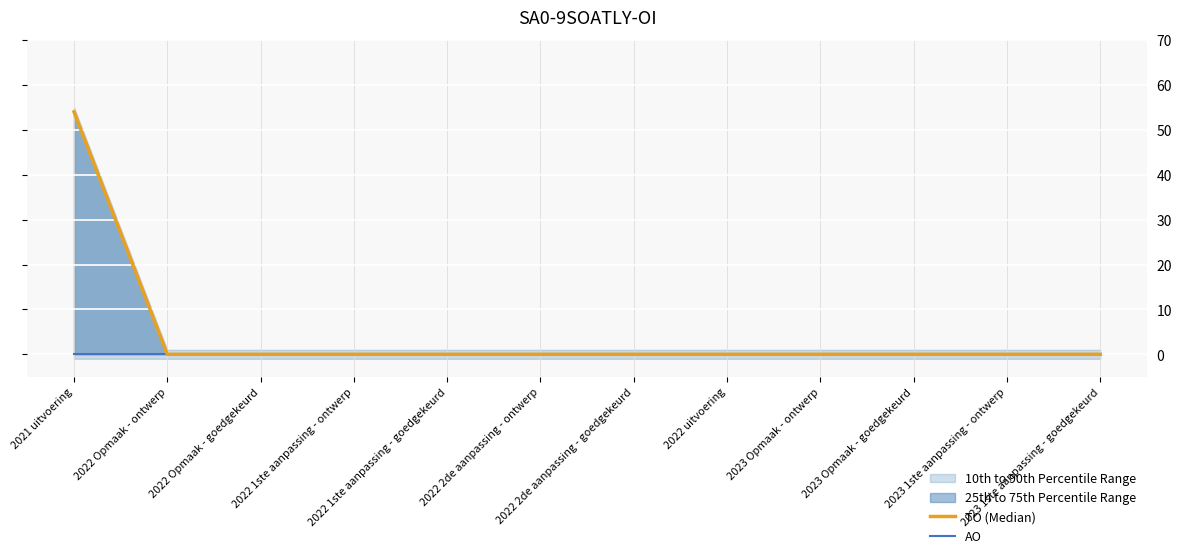

The TO (Median) series shows 22 at 2023 Opmaak - ontwerp. True or false?

False